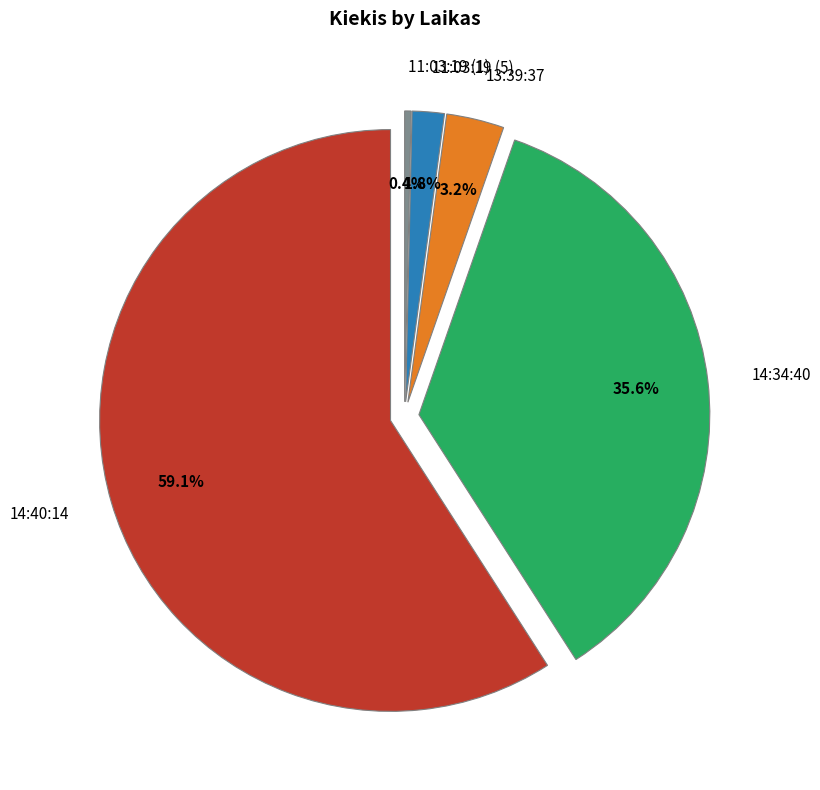

Rank the categories by value from lowest to highest.

11:03:19 (1), 11:03:19 (5), 13:39:37, 14:34:40, 14:40:14